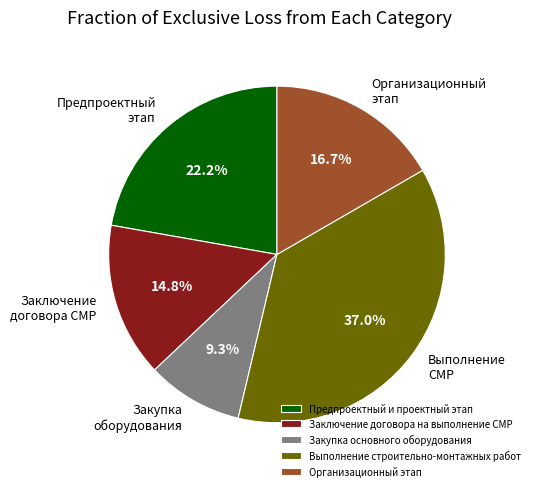

Combined, do Закупка основного оборудования and Организационный этап account for over 50%?

No